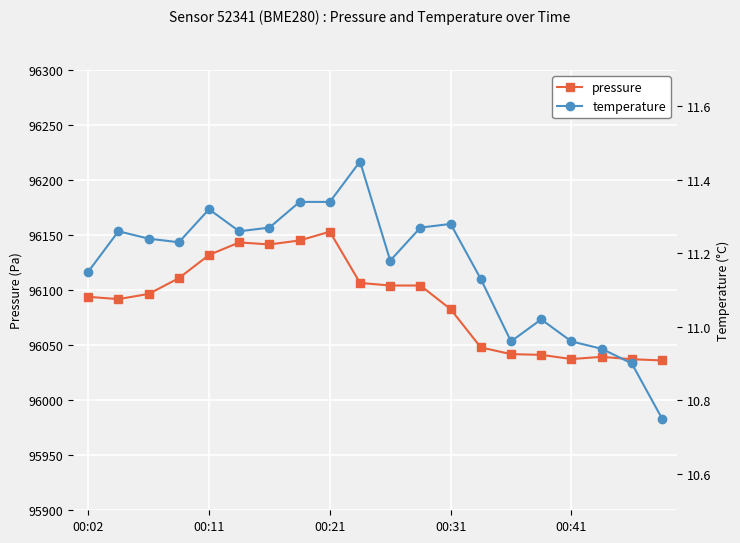

True or false: pressure has more than 1 points higher than both neighbors.

True